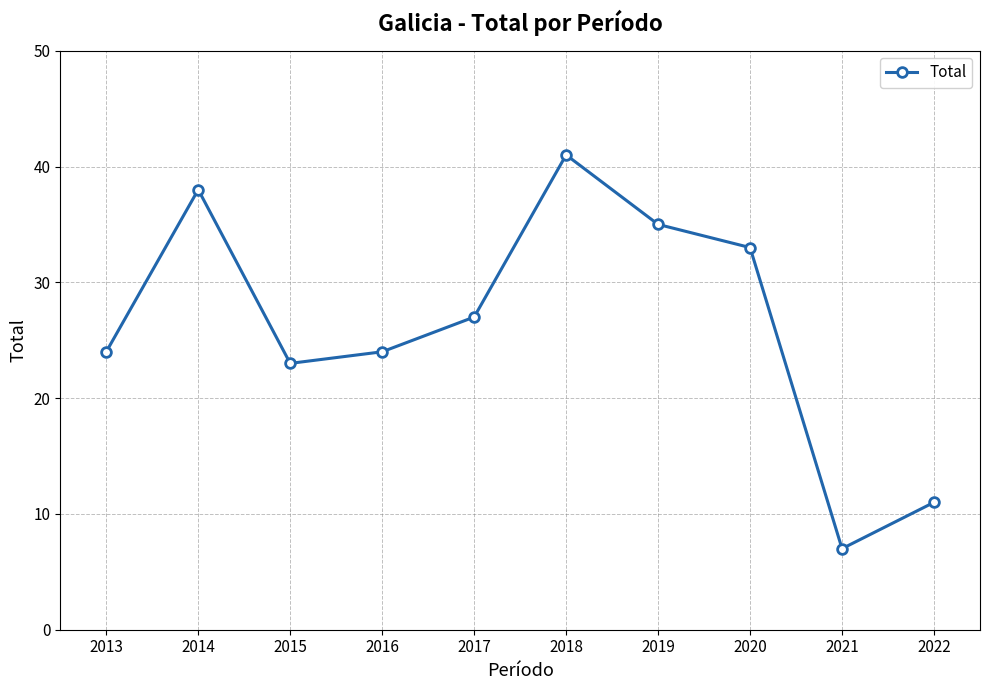

How many points are lower than both their immediate neighbors (excluding endpoints)?

2